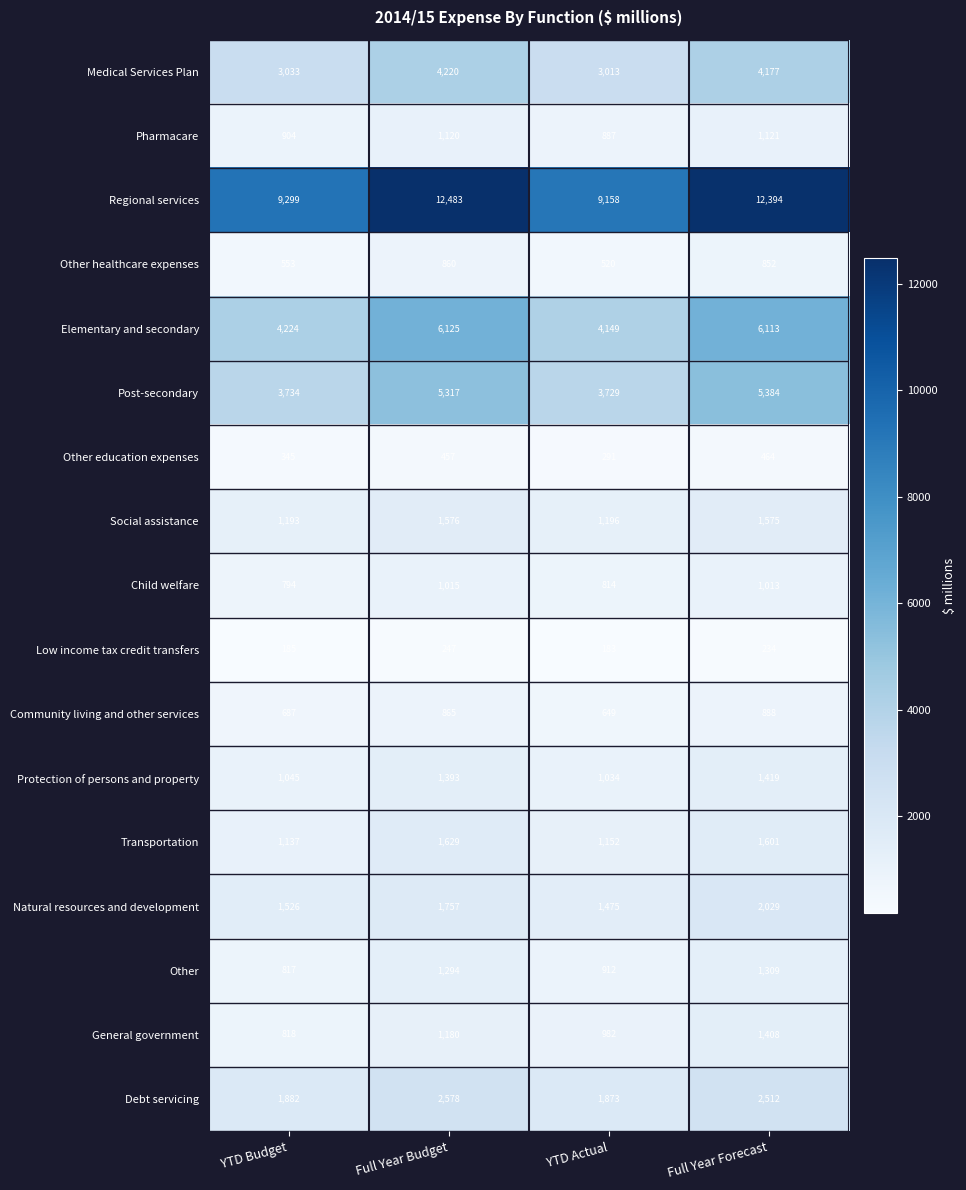

At which category does the chart reach its peak across all series?

Full Year Budget